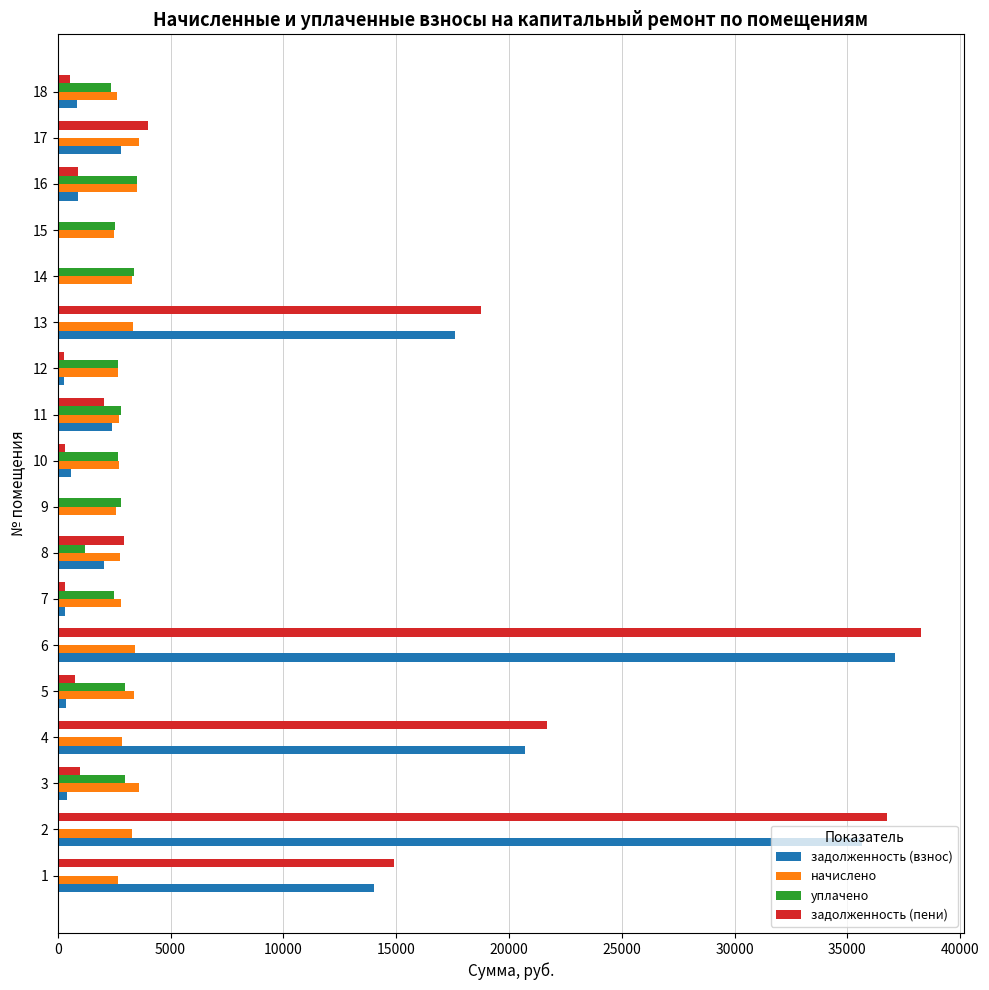

Is the value of задолженность (пени) at 8 greater than the value of уплачено at 2?

Yes